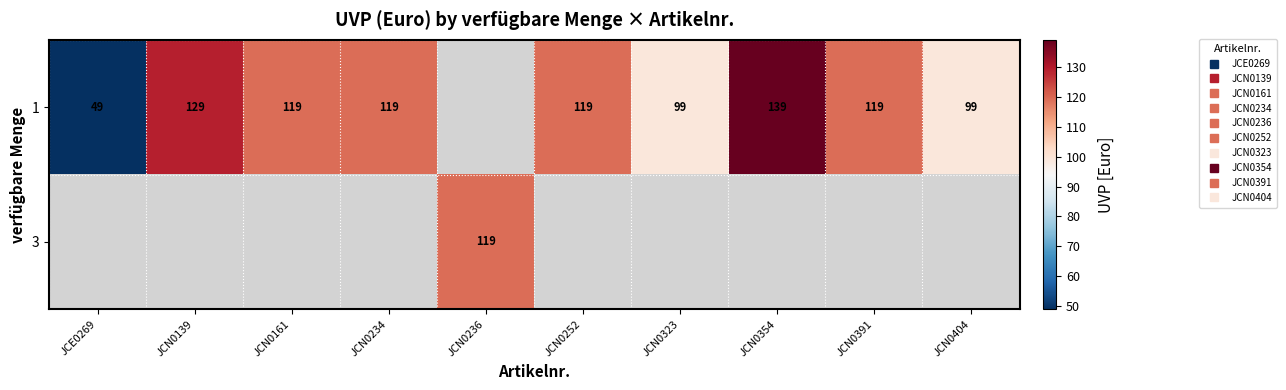

True or false: 1 has a value of 99 at JCN0323.

True